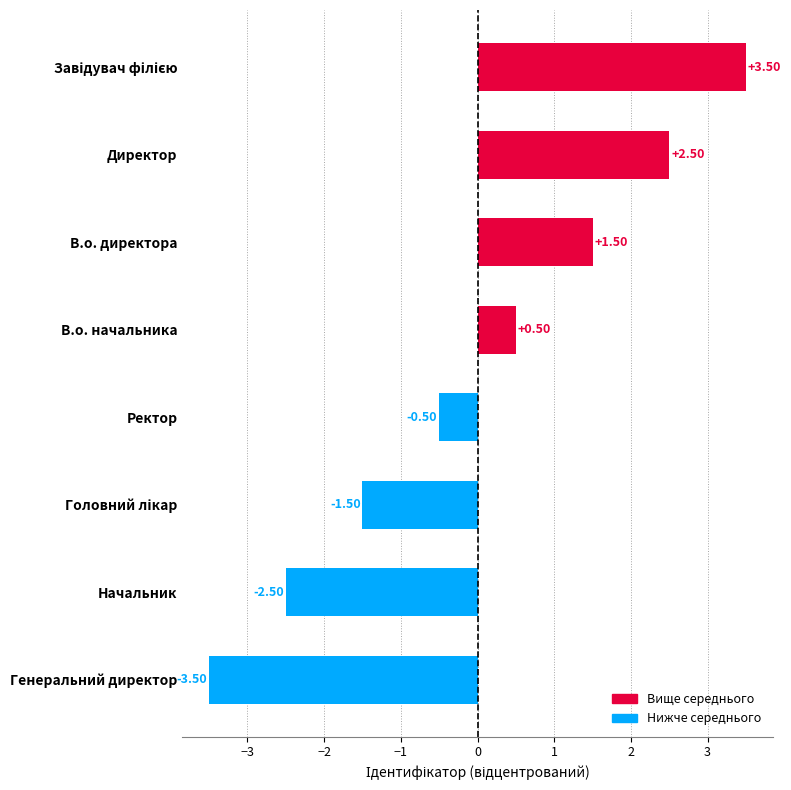

Where is the data nearest to the value 0?

Ректор